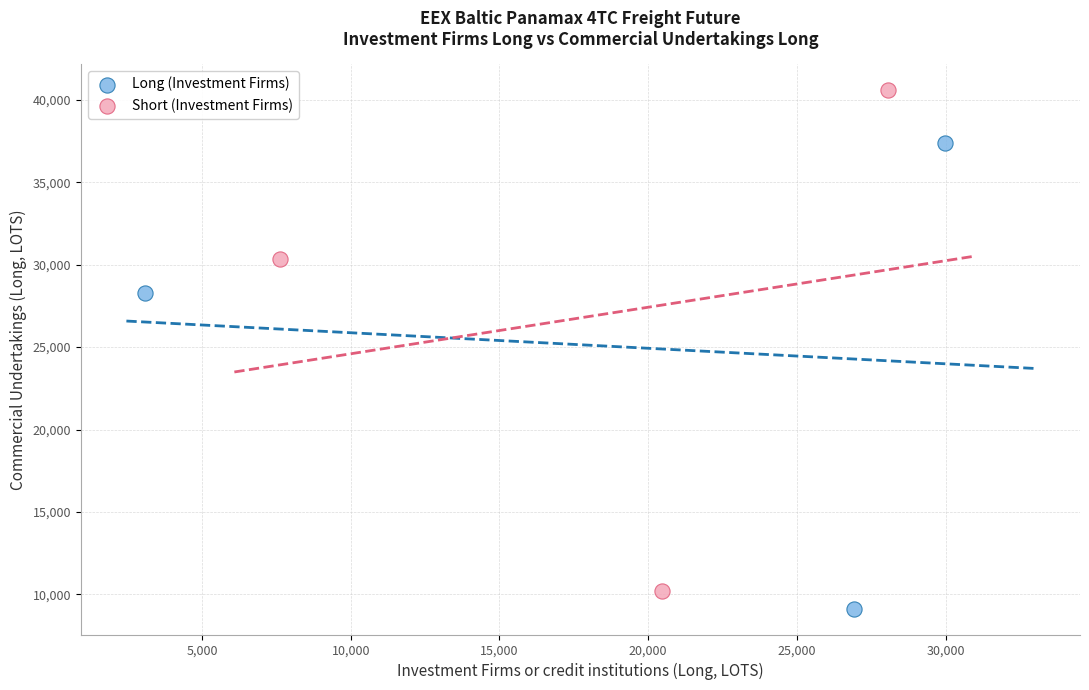

Which series has the widest spread of Y values?

Short (Investment Firms)